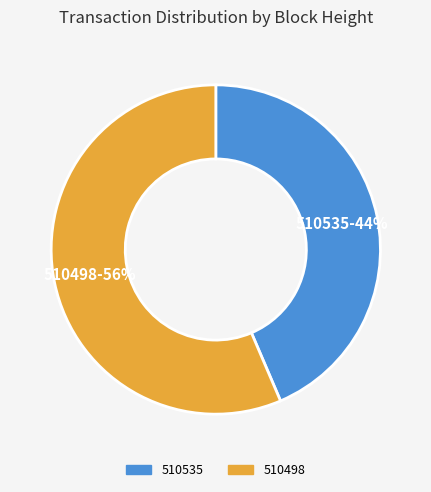

The 510498 slice represents 70% of the pie. True or false?

False